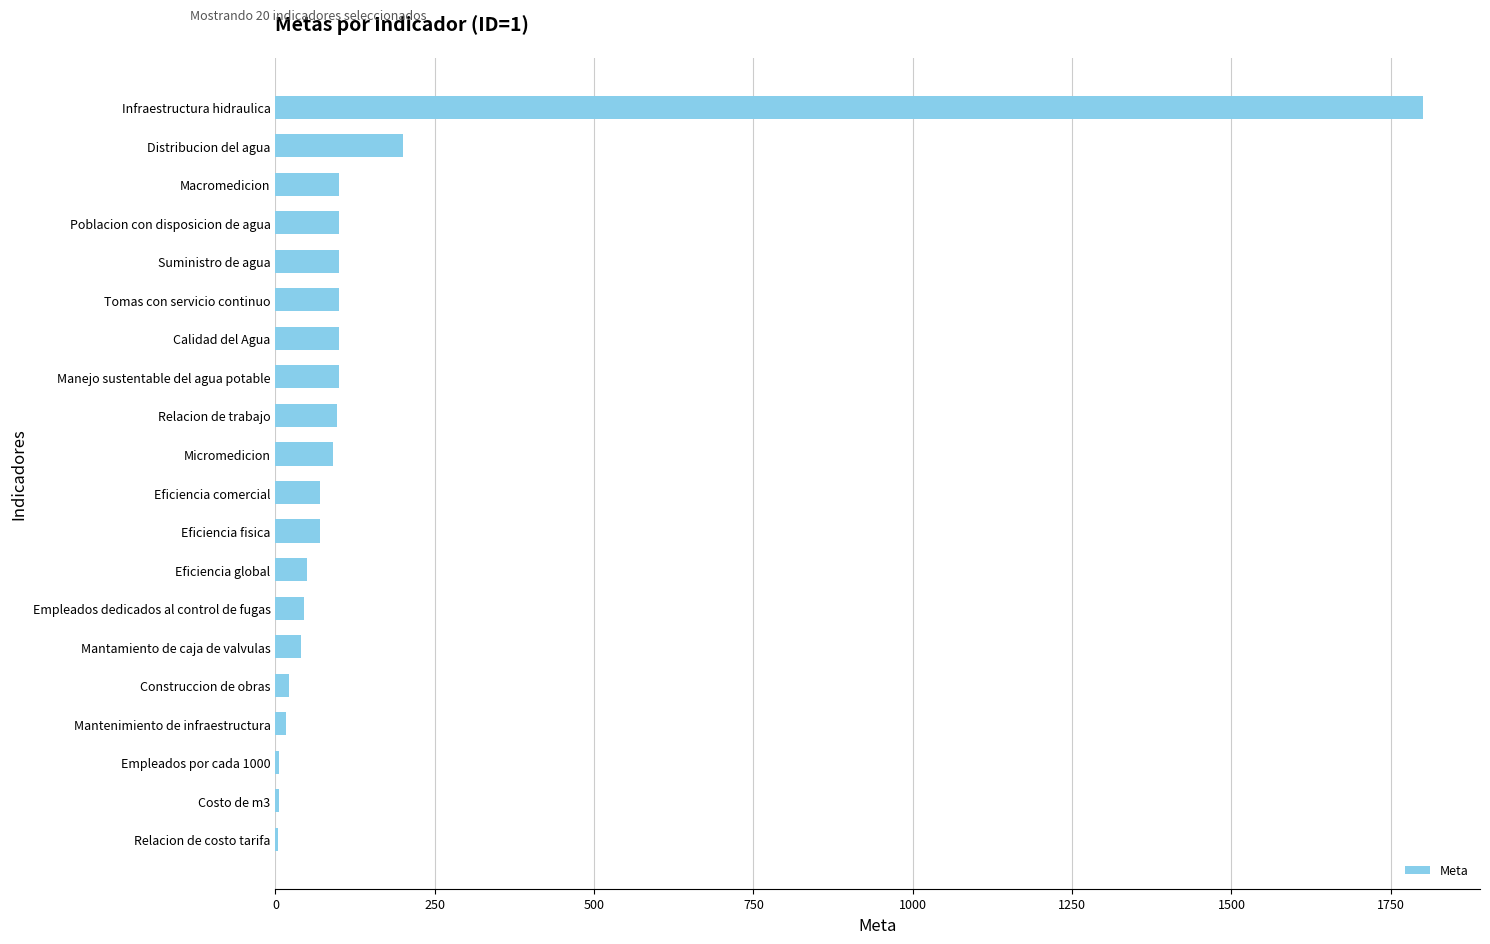

What is the sum of all values?

3113.4